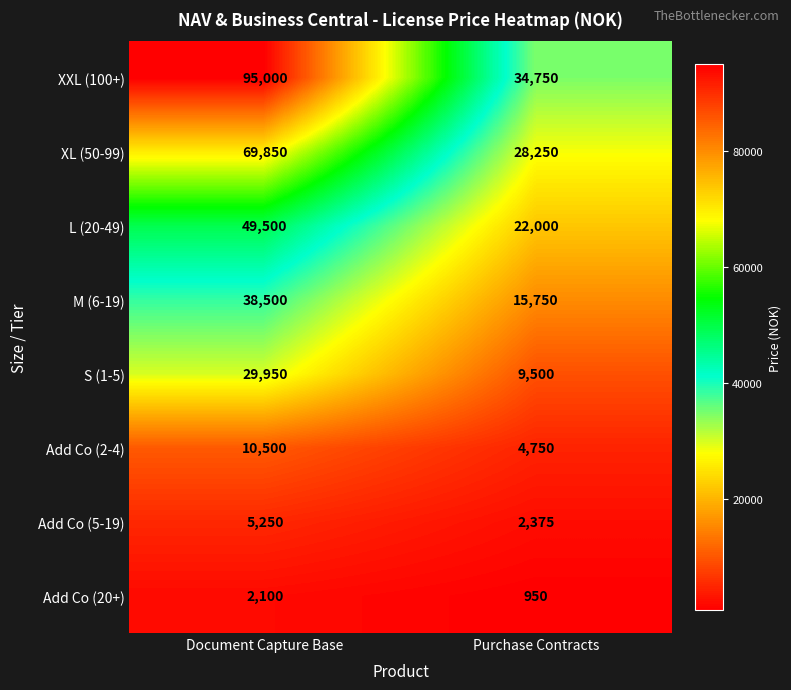

At which category is the sum across all series the highest?

Document Capture Base